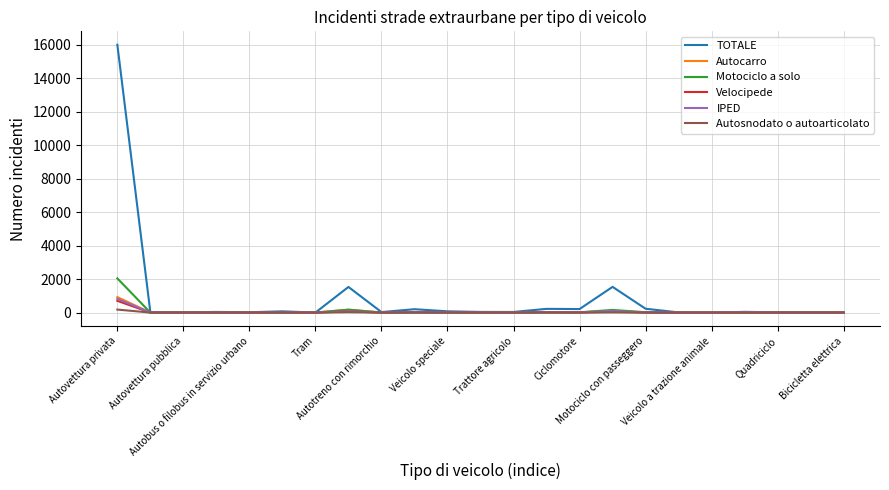

Which series has the widest spread of values?

TOTALE